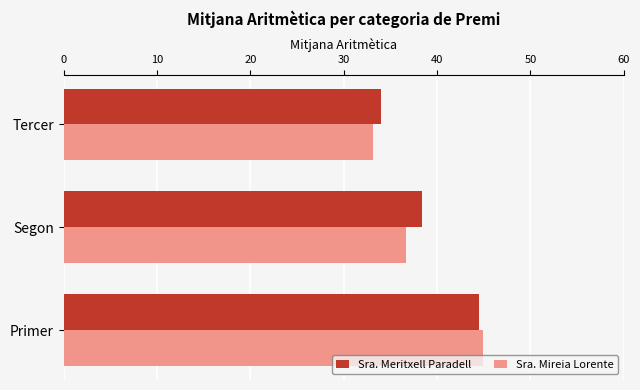

Rank the categories by Sra. Meritxell Paradell value from lowest to highest.

Tercer, Segon, Primer